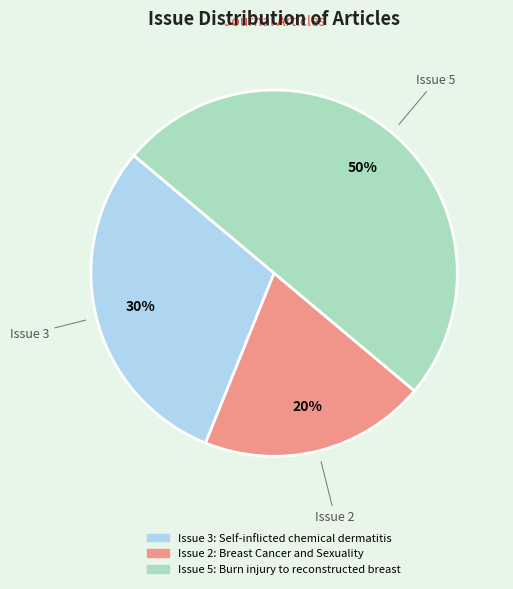

To the nearest percent, what is the difference between the largest and smallest slice percentages?

30%